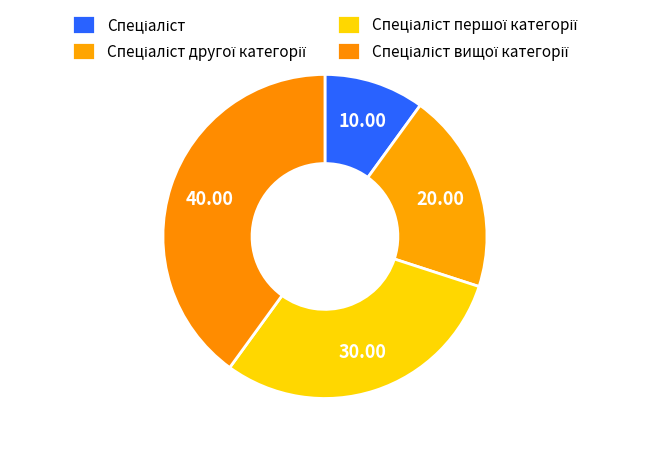

Which slice is the largest?

Спеціаліст вищої категорії